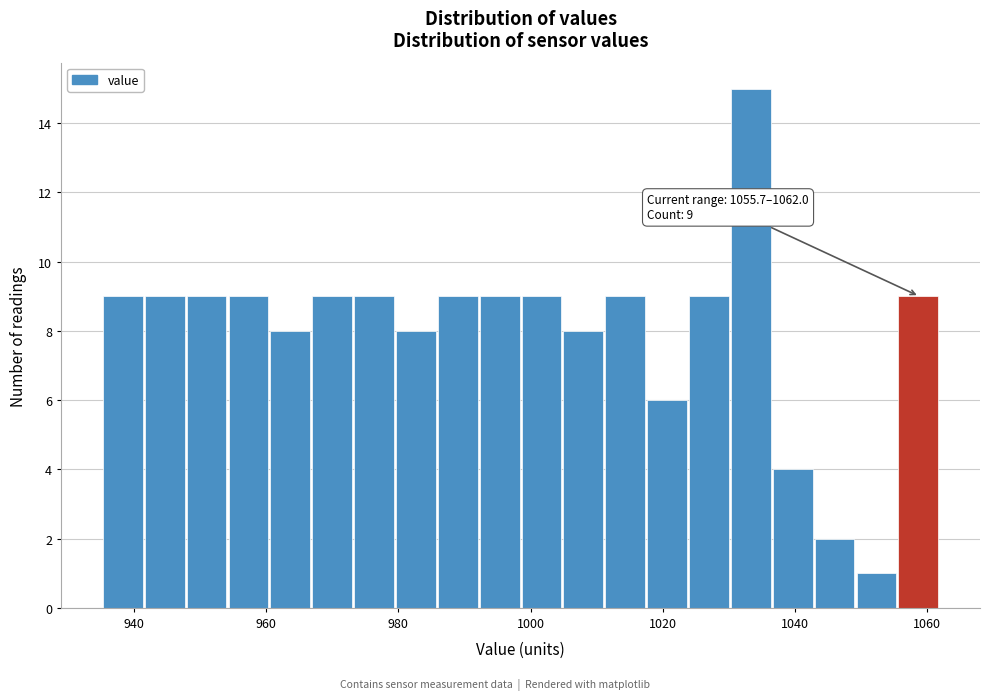

Read against the x-axis, roughly where is the centre of the tallest bar?

1034